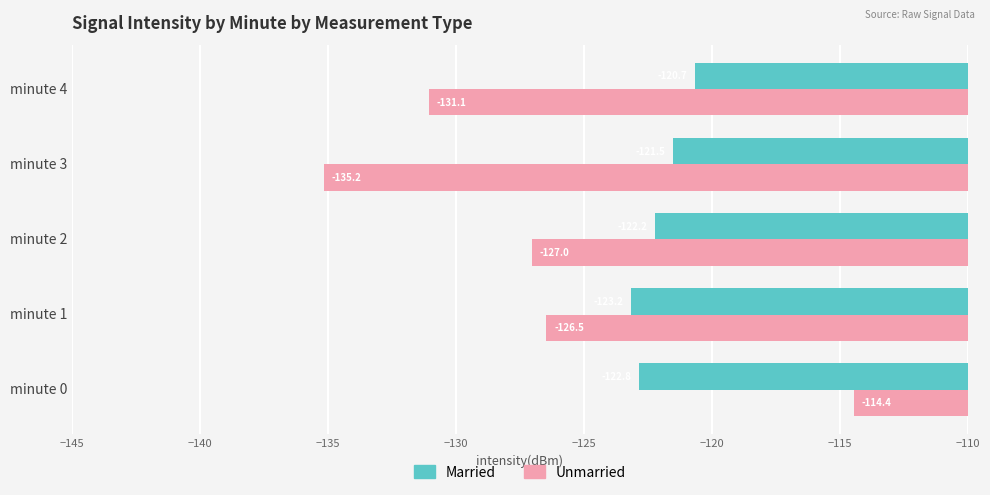

Which category has the highest value in the Married series?

minute 4